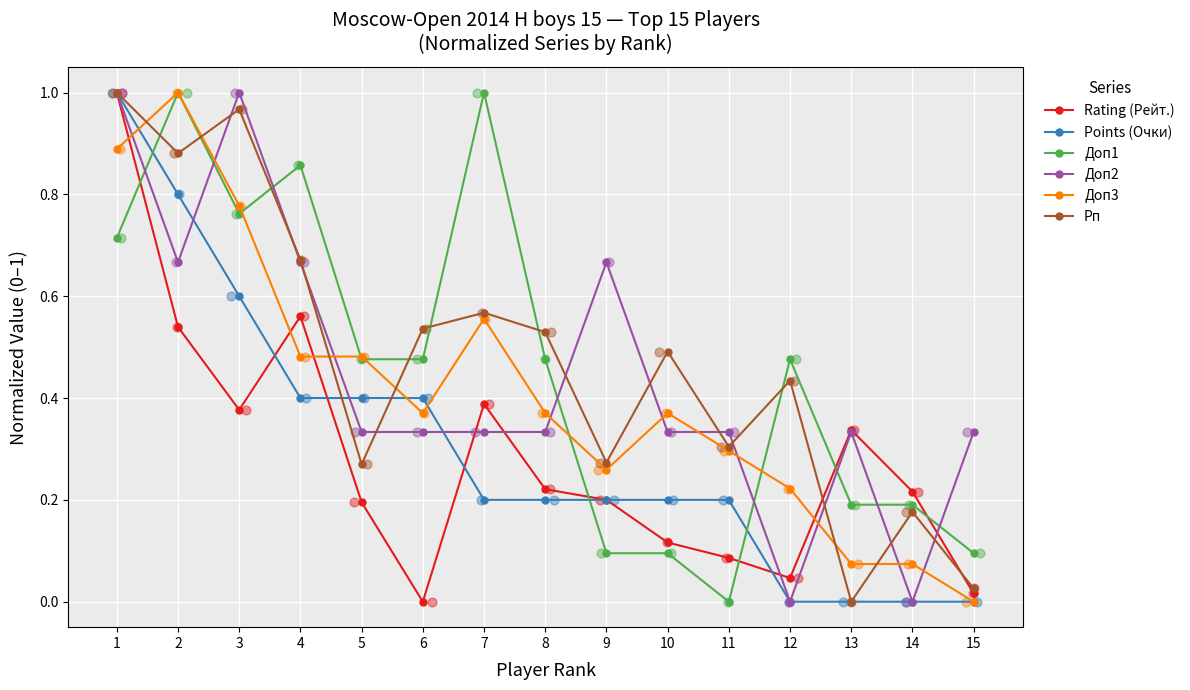

What is the total value across all series at 9?

1.7